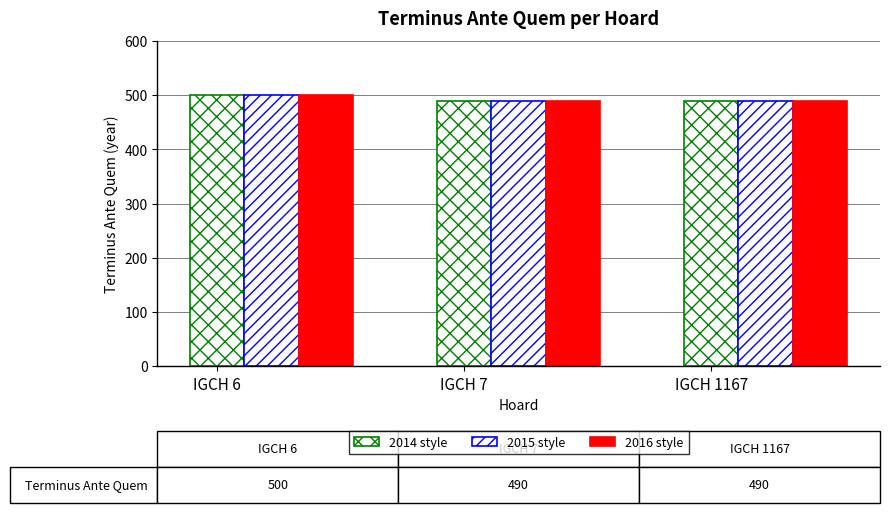

How many groups of bars are there?

3